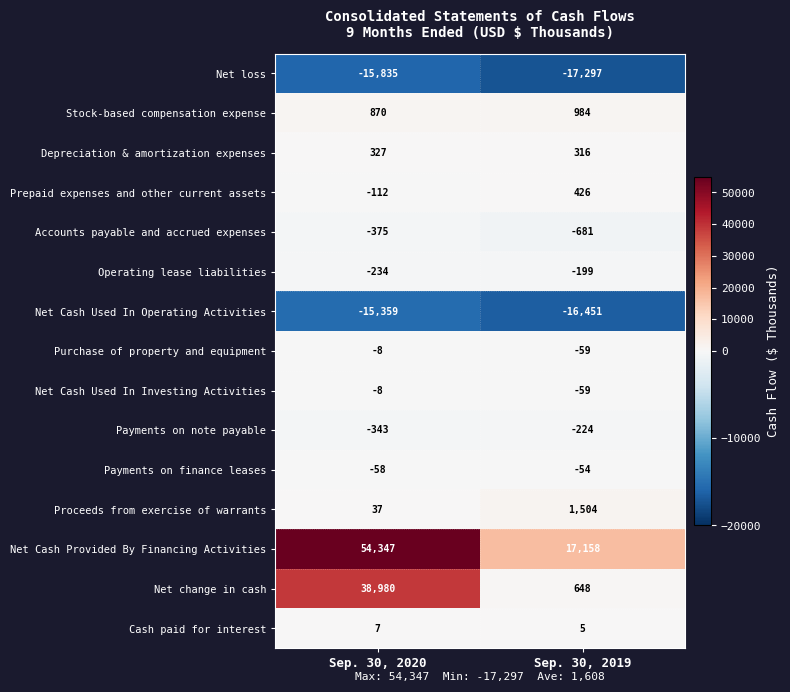

Which category has the lowest value across all series?

Sep. 30, 2019